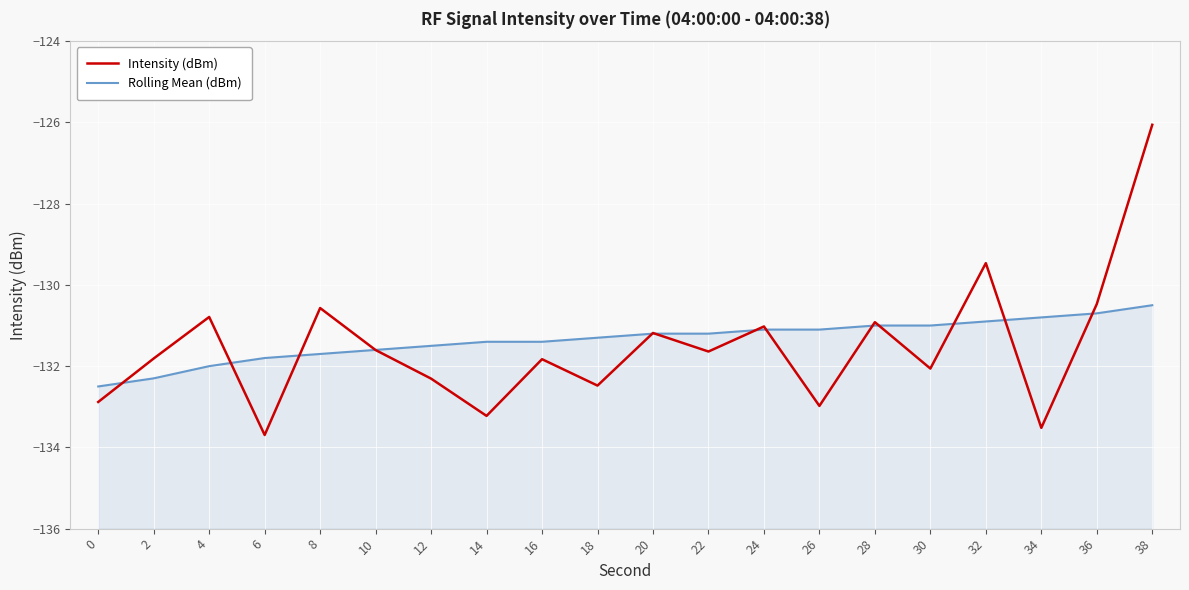

Which series has the largest total across all categories?

Rolling Mean (dBm)